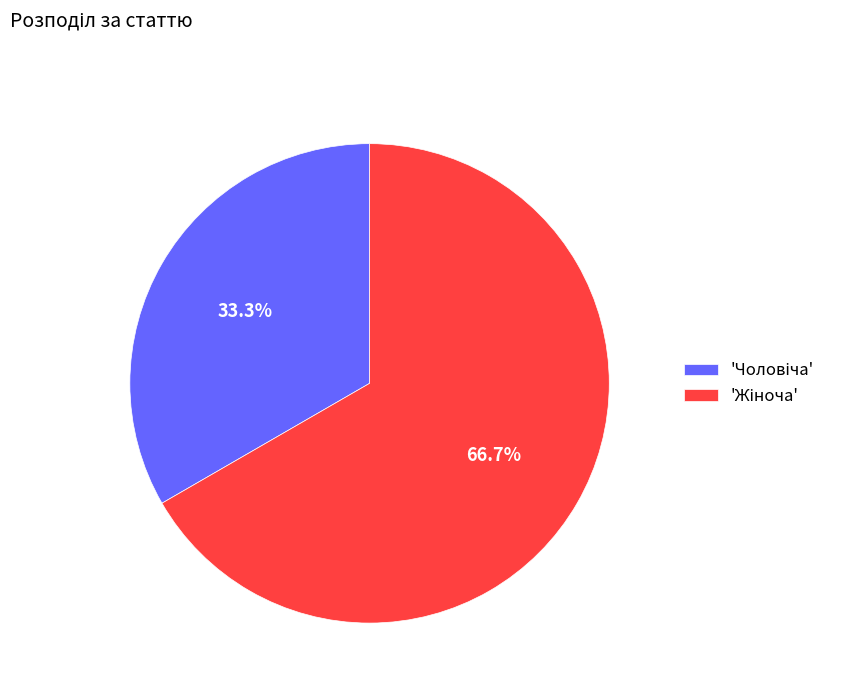

Does any single category account for the majority?

Yes